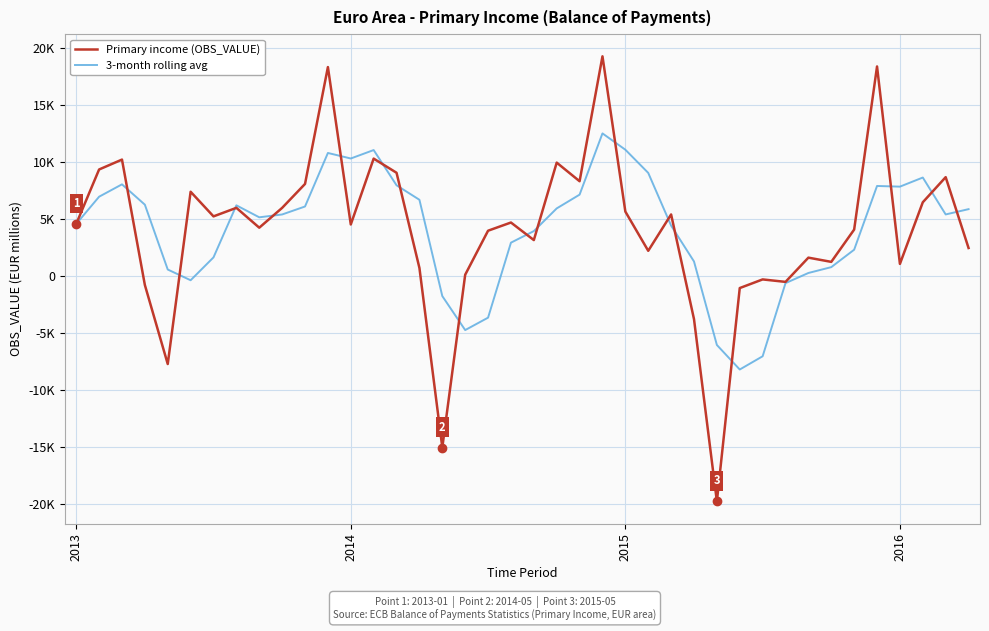

What are all the series names shown in the legend?

Primary income (OBS_VALUE), 3-month rolling avg